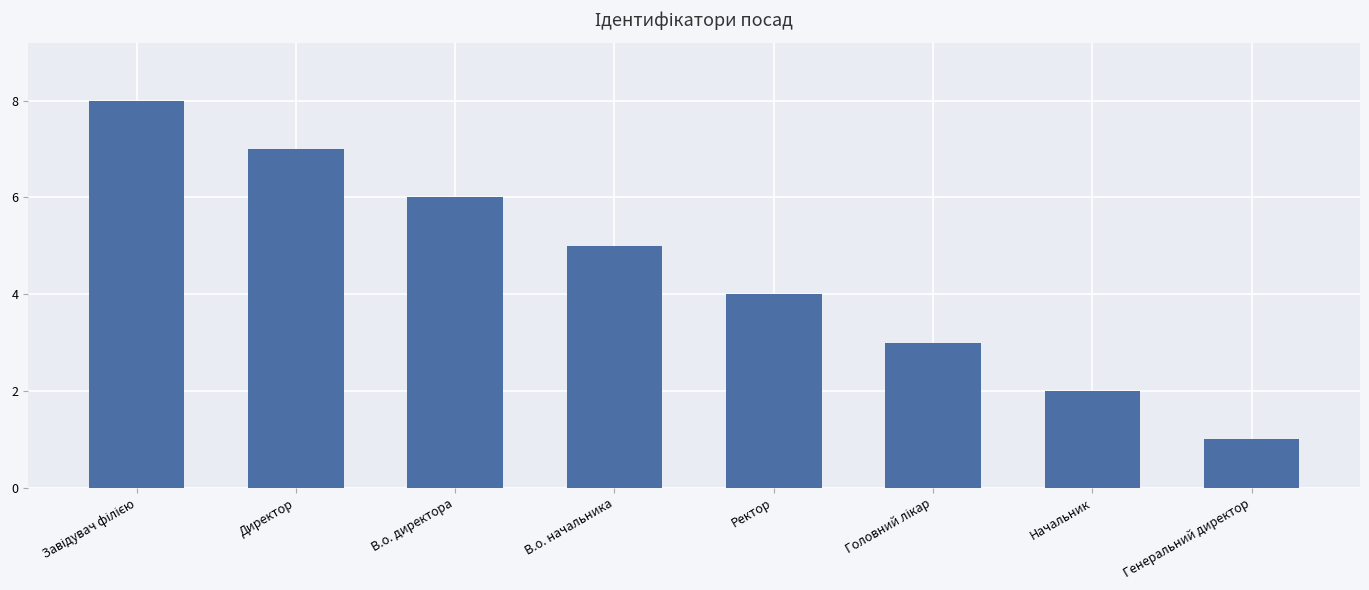

What is the difference between the values at Начальник and Ректор?

2